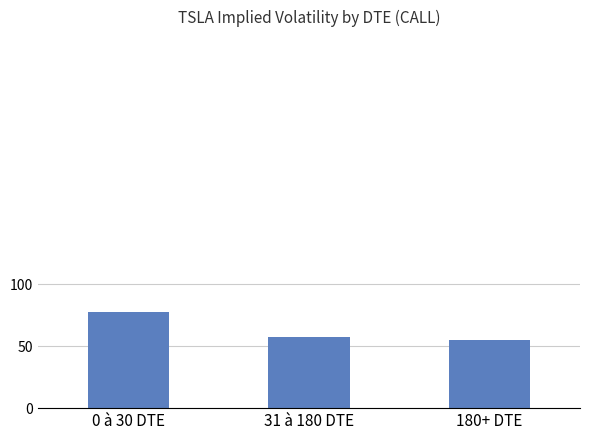

What is the average value?

63.5